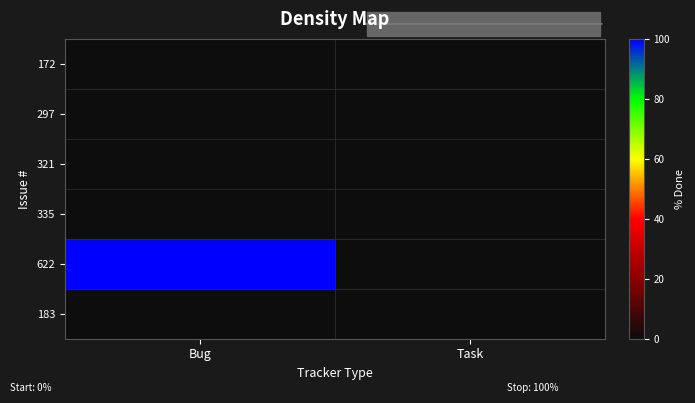

Which series has the largest range (max minus min)?

622